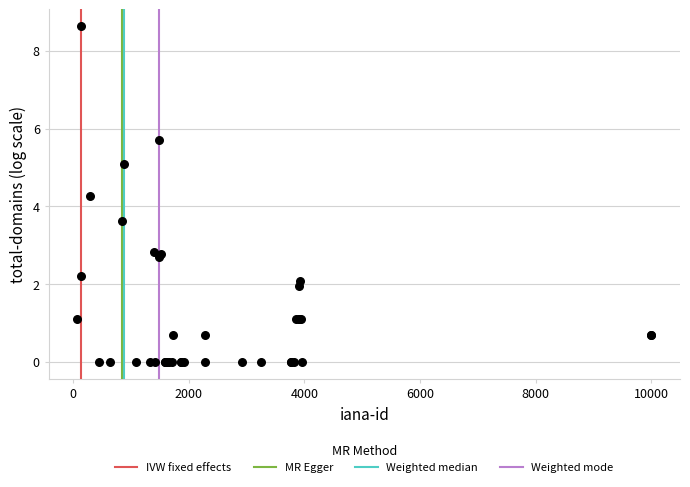

What Y value in the scatter plot is closest to 4?

4.3